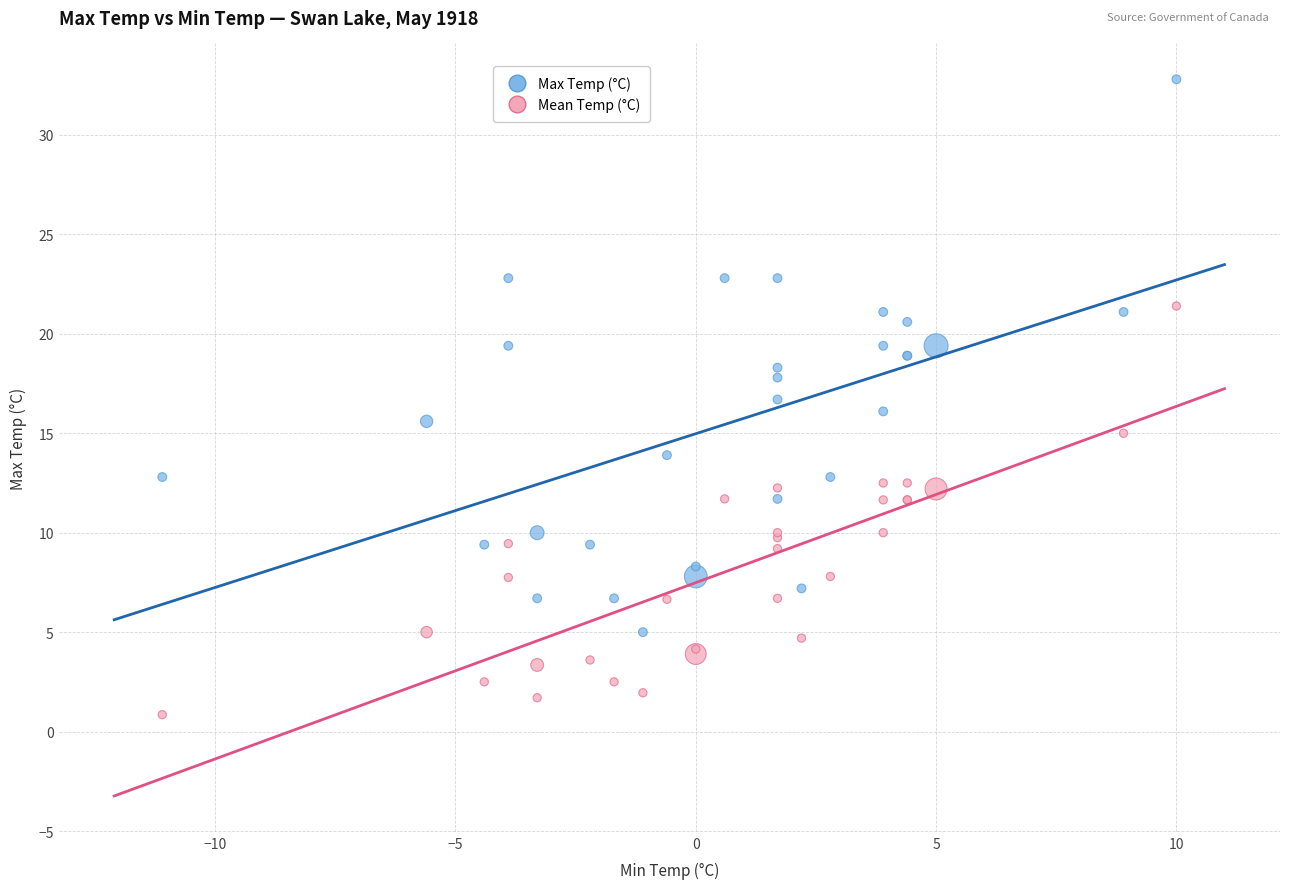

Which series has the widest spread of Y values?

Max Temp (°C)